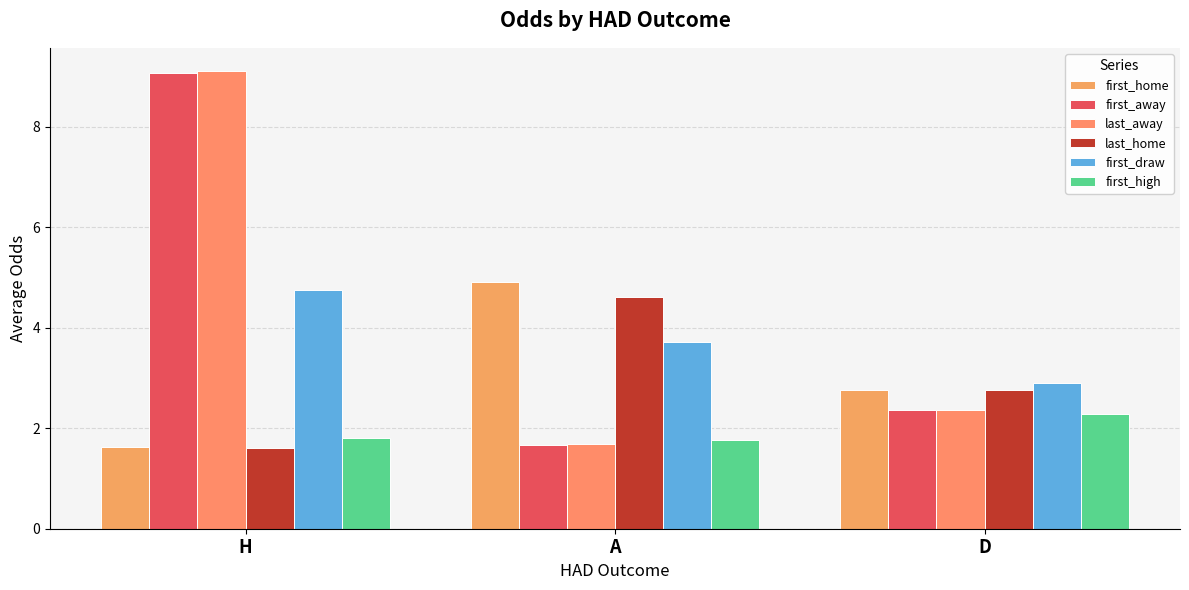

Which category has the highest value across all series?

H